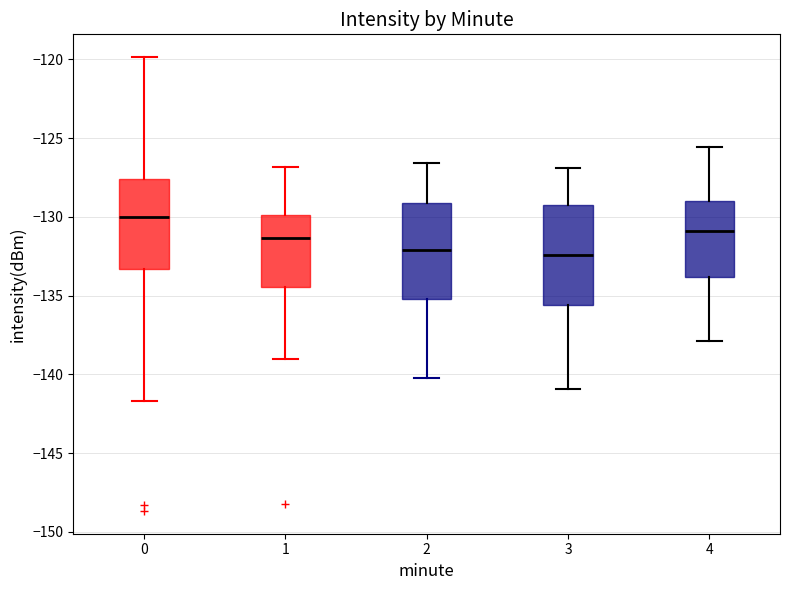

Where is the lower edge of the box at x = 1 on the y-axis? The values are not printed on the chart, so give them approximately, as read against the axis.

-134.5